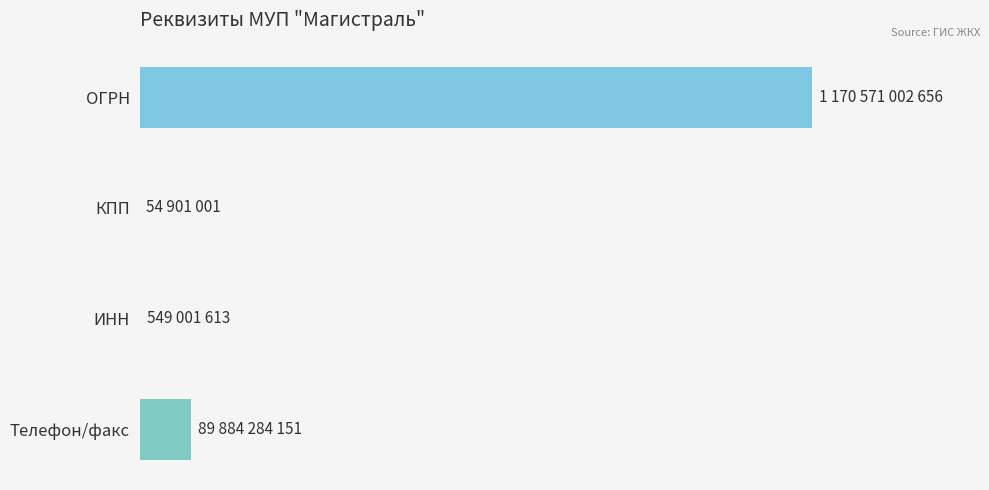

Does the chart contain stacked bars?

No